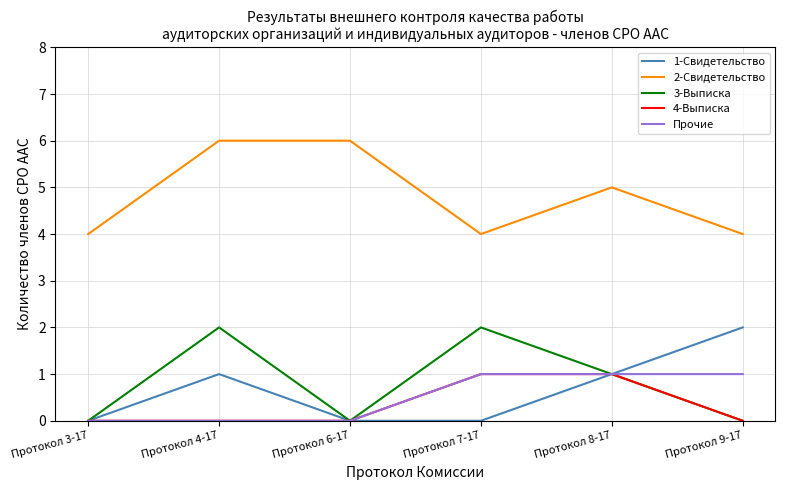

Is the value of 2-Свидетельство at Протокол 8-17 greater than the value of 1-Свидетельство at Протокол 3-17?

Yes